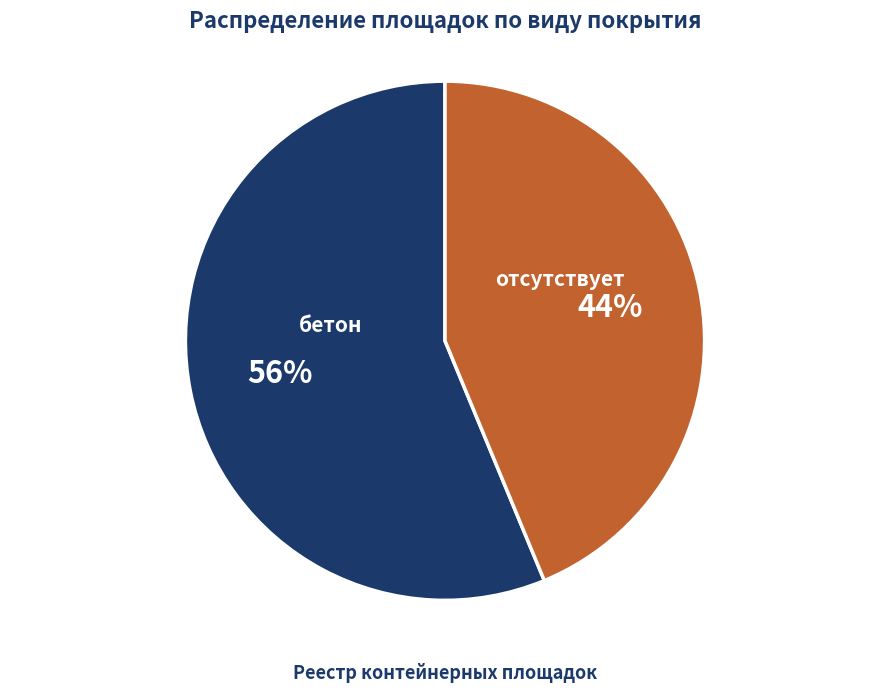

Approximately how many times larger is the value at отсутствует compared to бетон?

0.8